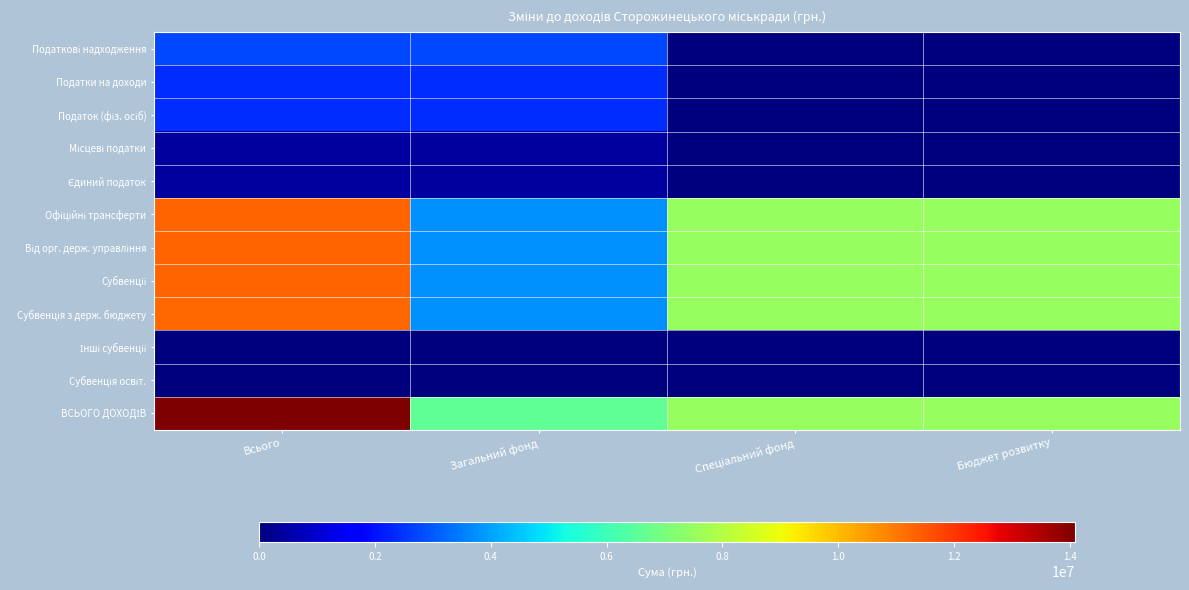

Between Всього and Спеціальний фонд, which series saw the biggest shift?

ВСЬОГО ДОХОДІВ